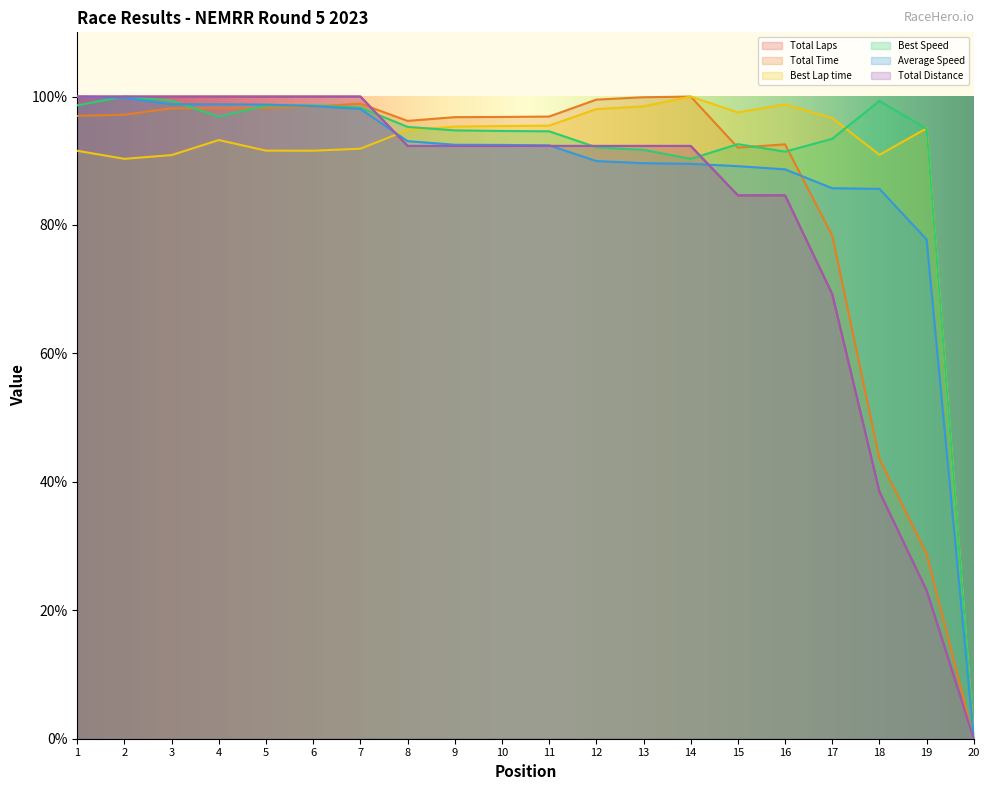

What is the sum of the Best Lap time values at 8 and 12?

192.8